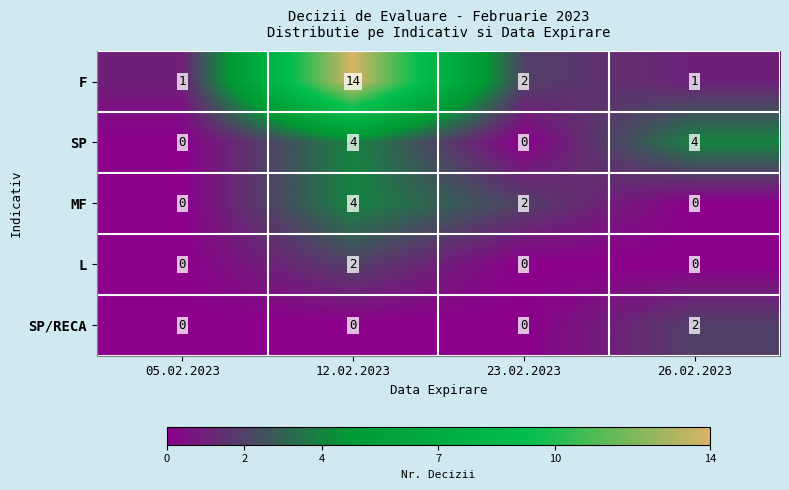

Reading left to right, what are all the values shown in this chart?

F: 05.02.2023=1	12.02.2023=14	23.02.2023=2	26.02.2023=1
SP: 05.02.2023=0	12.02.2023=4	23.02.2023=0	26.02.2023=4
MF: 05.02.2023=0	12.02.2023=4	23.02.2023=2	26.02.2023=0
L: 05.02.2023=0	12.02.2023=2	23.02.2023=0	26.02.2023=0
SP/RECA: 05.02.2023=0	12.02.2023=0	23.02.2023=0	26.02.2023=2